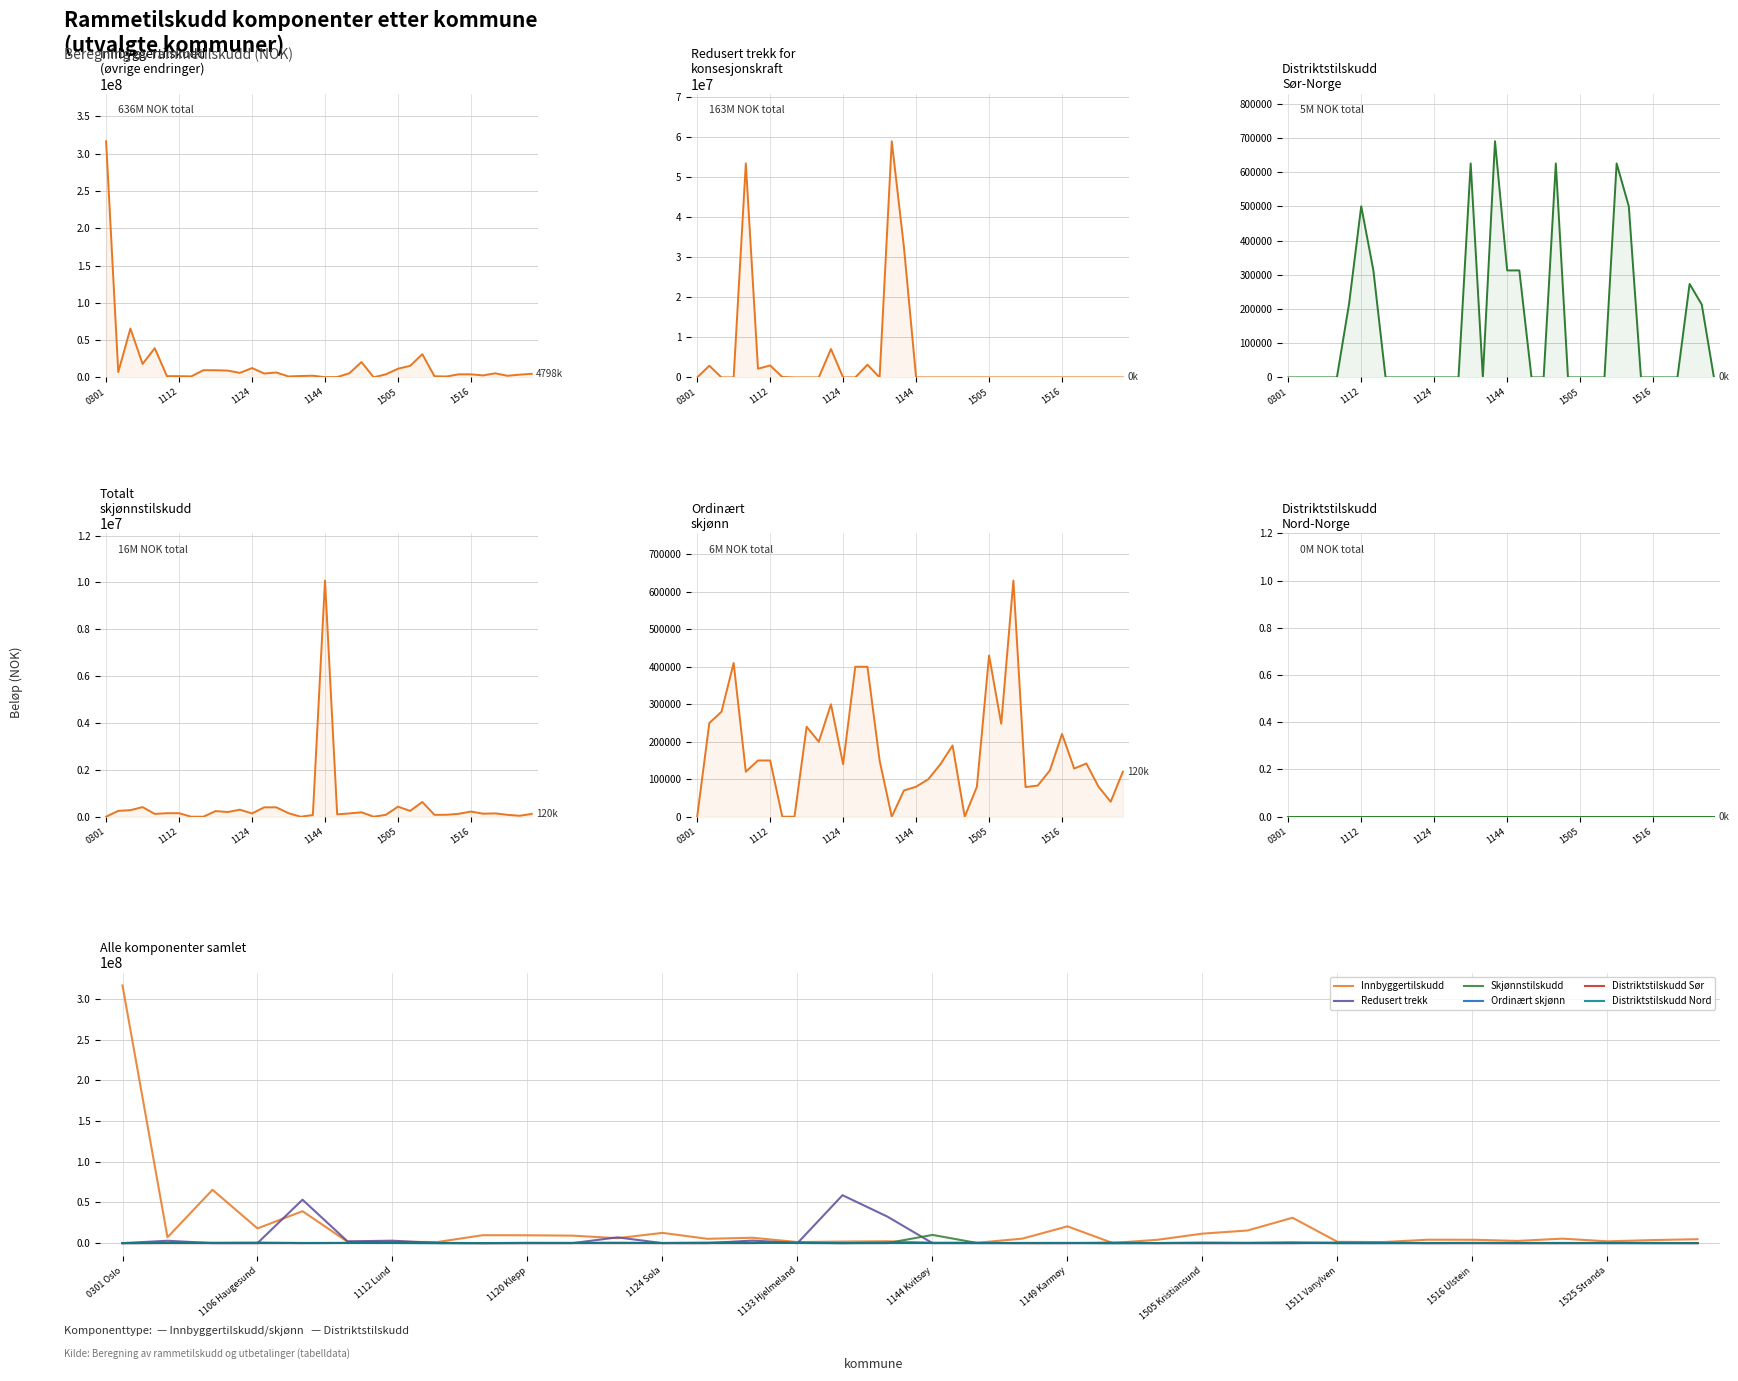

Reading left to right, extract all data points from this chart.

Innbyggertilskudd: 316734000	7148000	65556000	18073000	39233000	1740000	1677000	1367000	9703000	9630000	9179000	6060000	12582000	5280000	6607000	1306000	1909000	2291000	336000	469000	5553000	20601000	179000	4111000	11658000	15515000	31178000	1595000	1262000	4167000	4137000	2708000	5506000	2205000	3729000	4798000
Redusert trekk: 0	2909600	0	0	53376600	2172200	2981200	102000	0	0	0	7091200	0	0	3170400	0	58900800	32507400	0	0	0	0	0	0	0	0	0	0	0	0	0	0	0	0	0	0
Distriktstilskudd Sør: 0	0	0	0	0	215200	500600	312900	0	0	0	0	0	0	0	625700	0	690700	312900	312900	0	0	625700	0	0	0	0	625700	500600	0	0	0	0	273400	213100	0
Skjønnstilskudd: 0	250000	280000	410000	120000	150000	150000	0	0	240000	200000	300000	140000	400000	400000	150000	0	70000	10080000	100000	140000	190000	0	80000	430000	248000	630000	79100	83000	123500	220800	128400	142000	80000	40000	120000
Ordinært skjønn: 0	250000	280000	410000	120000	150000	150000	0	0	240000	200000	300000	140000	400000	400000	150000	0	70000	80000	100000	140000	190000	0	80000	430000	248000	630000	79100	83000	123500	220800	128400	142000	80000	40000	120000
Distriktstilskudd Nord: 0	0	0	0	0	0	0	0	0	0	0	0	0	0	0	0	0	0	0	0	0	0	0	0	0	0	0	0	0	0	0	0	0	0	0	0